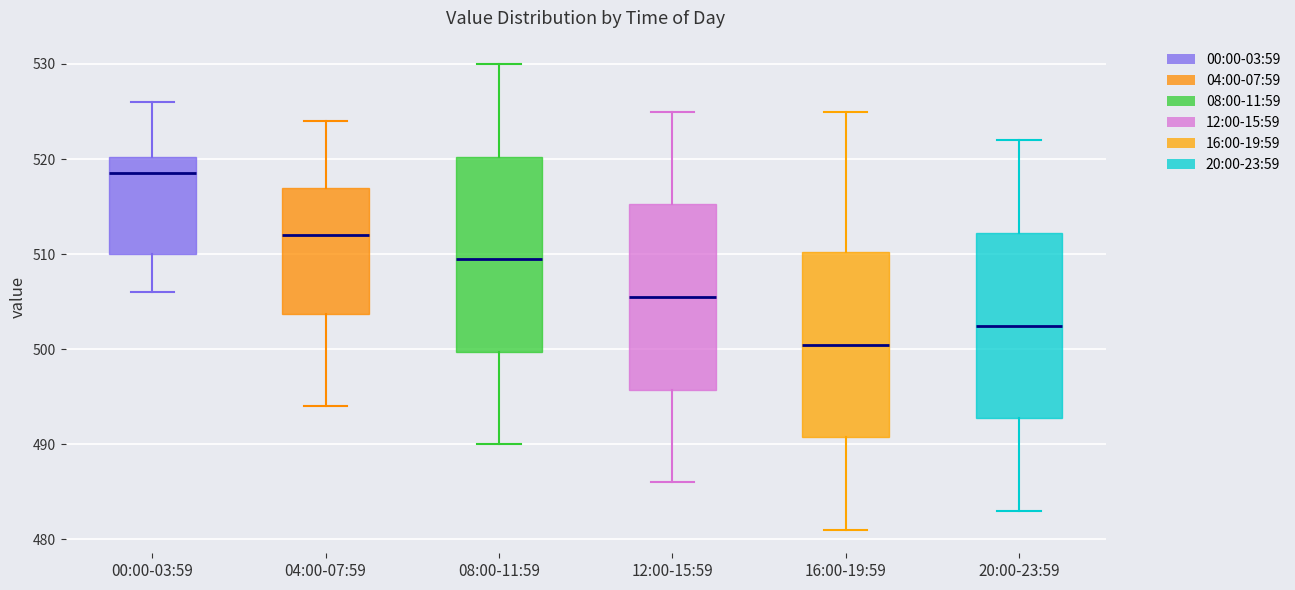

Comparing the boxes themselves (not the whiskers), which one is the tallest?

08:00-11:59